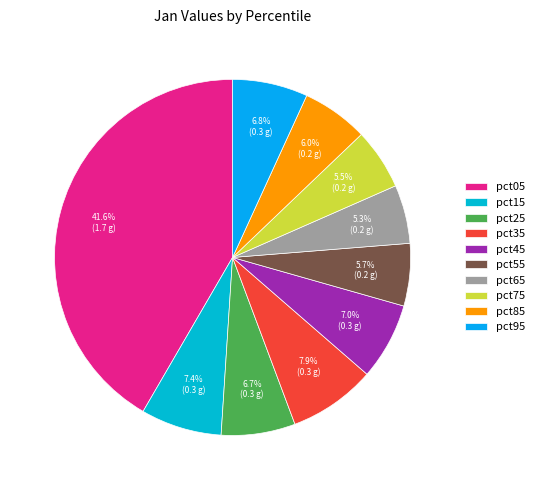

What percentage is the pct45 slice, to the nearest percent?

7%